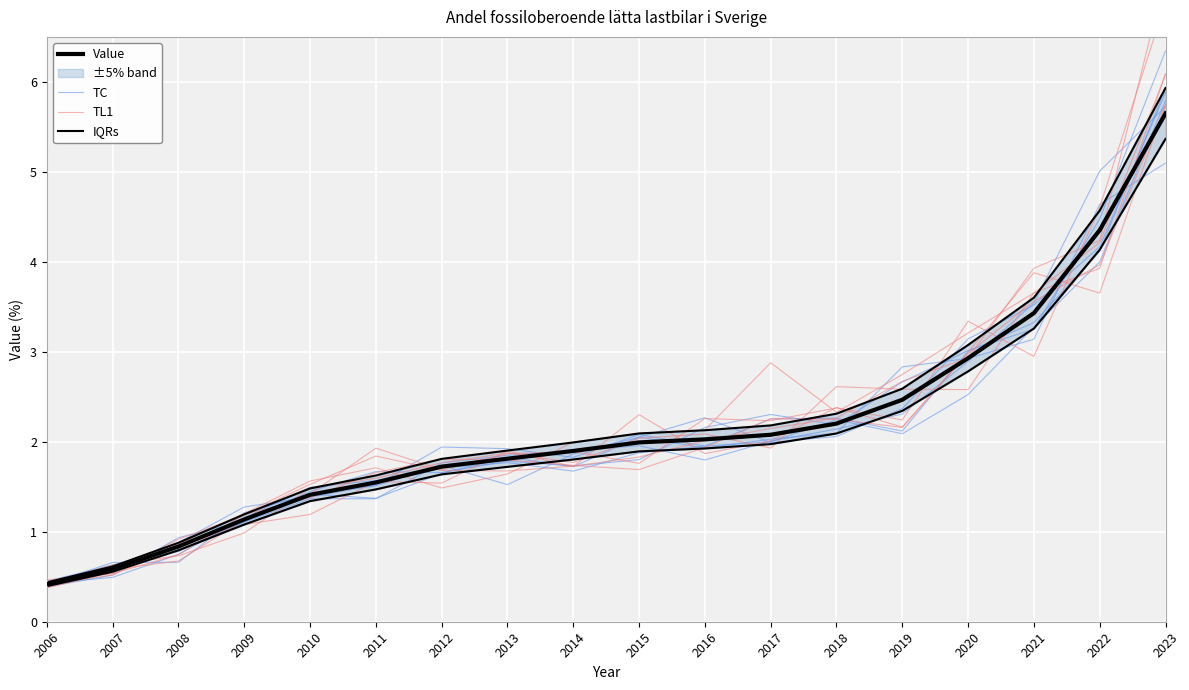

True or false: TL1 has a value of 2.9 at 2021.

True